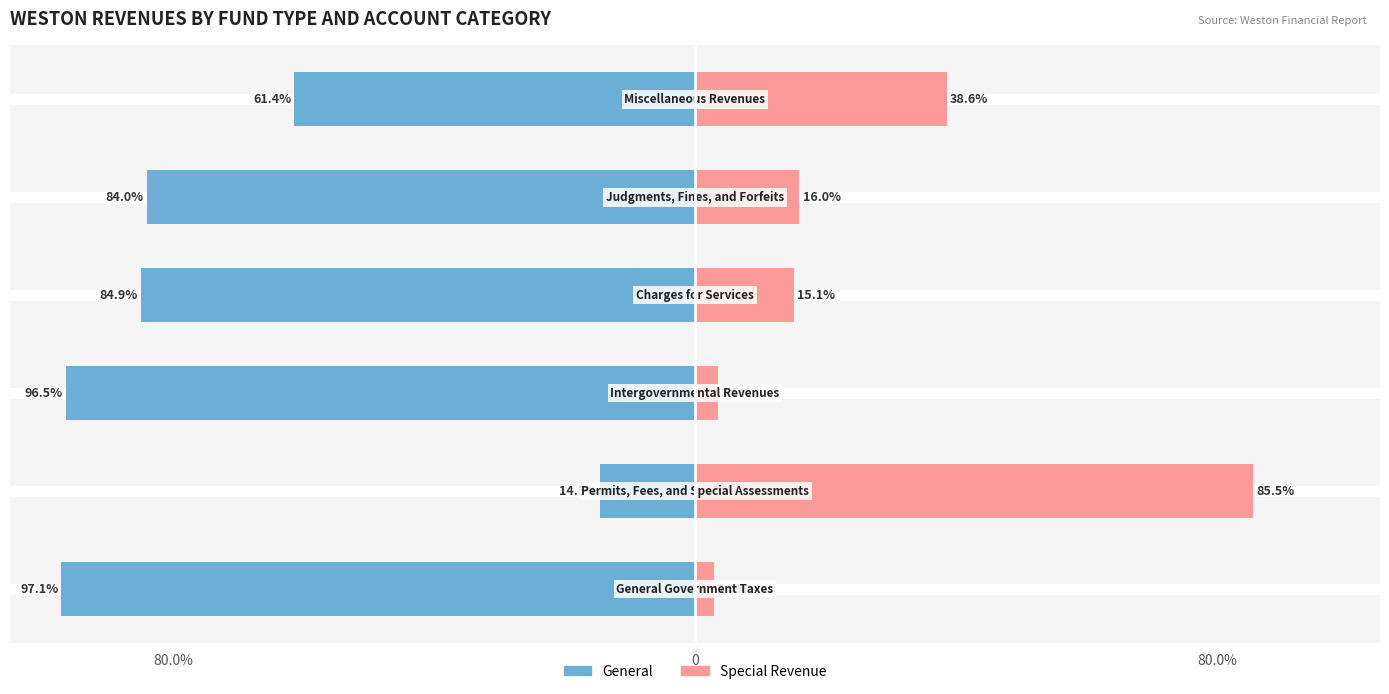

What is the difference between the maximum and minimum values in the General series?

82.6